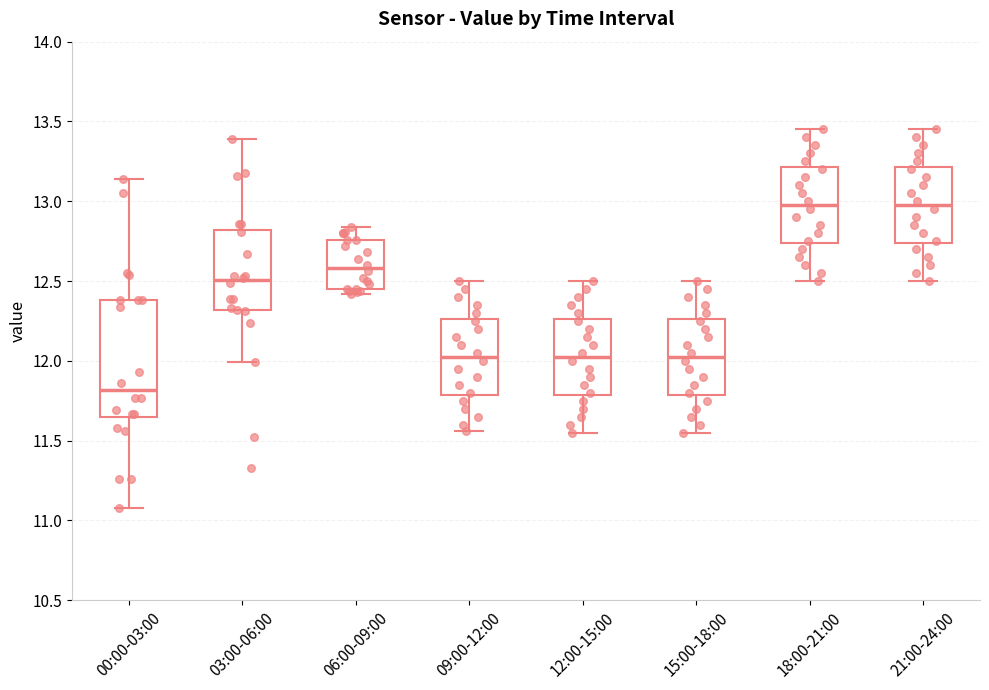

Reading left to right, transcribe this box plot: for each box, give where its median line is, the range the box spans, and where its two whiskers end, as read against the y-axis. The values are not printed on the chart, so give them approximately, as read against the axis.

00:00-03:00: median 11.80, box 11.65 to 12.40, whiskers 11.10 to 13.15
03:00-06:00: median 12.50, box 12.30 to 12.80, whiskers 12.00 to 13.40
06:00-09:00: median 12.60, box 12.45 to 12.75, whiskers 12.40 to 12.85
09:00-12:00: median 12.05, box 11.80 to 12.25, whiskers 11.55 to 12.50
12:00-15:00: median 12.05, box 11.80 to 12.25, whiskers 11.55 to 12.50
15:00-18:00: median 12.05, box 11.80 to 12.25, whiskers 11.55 to 12.50
18:00-21:00: median 13.00, box 12.75 to 13.20, whiskers 12.50 to 13.45
21:00-24:00: median 13.00, box 12.75 to 13.20, whiskers 12.50 to 13.45